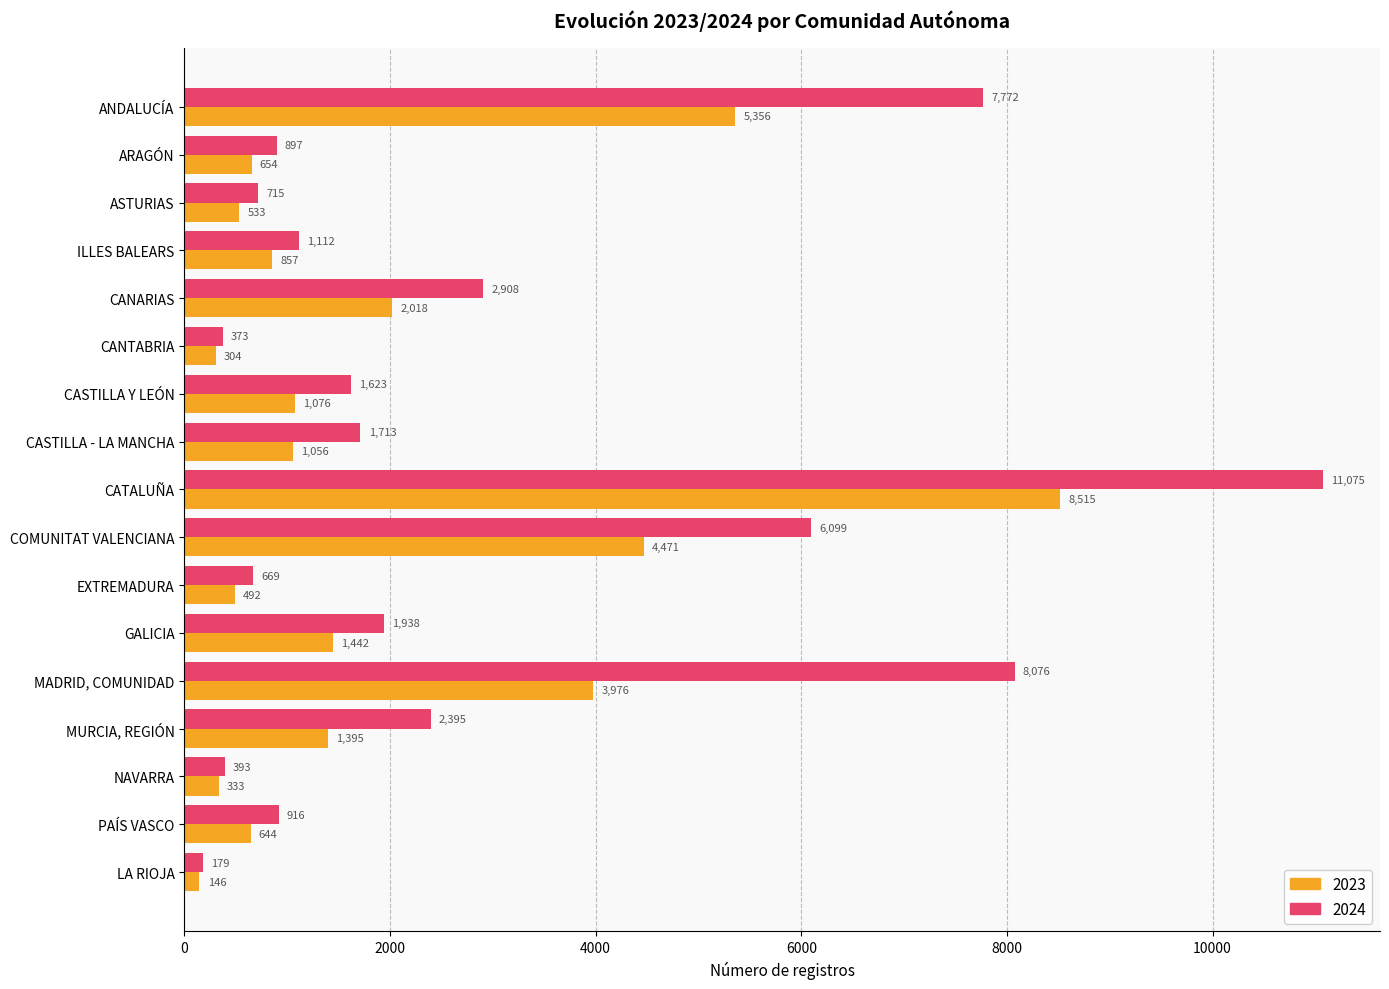

What is the minimum value for 2023?

146